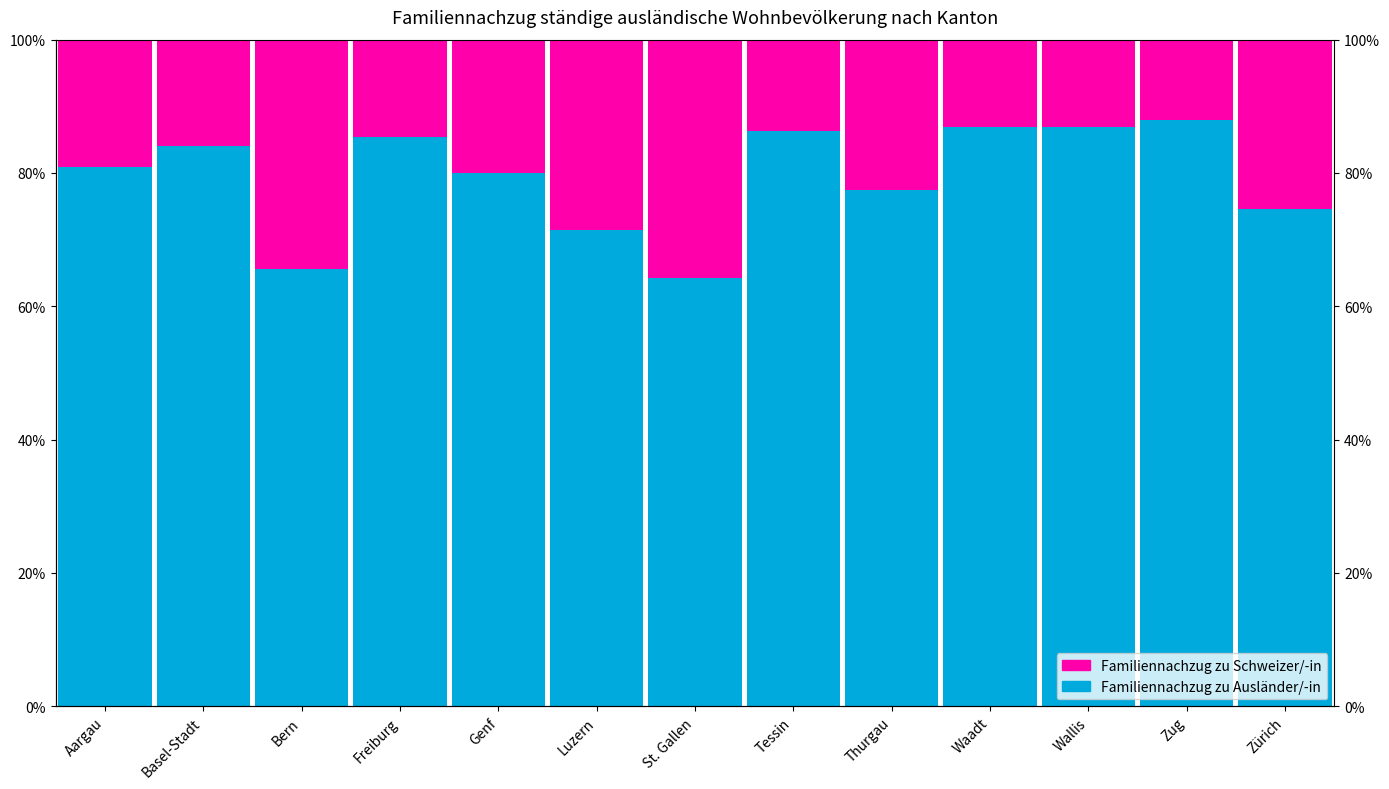

How many distinct data groups are displayed?

2